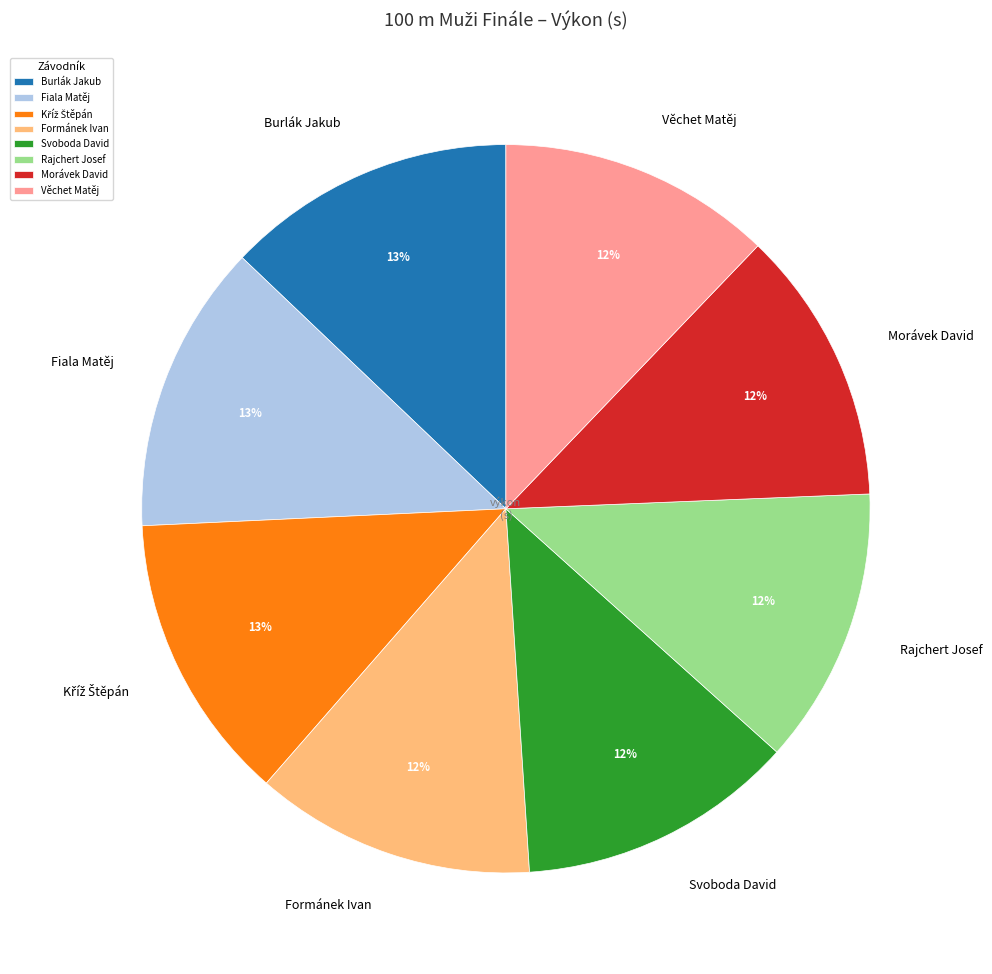

To the nearest percent, what is the difference between the Fiala Matěj and Věchet Matěj slice percentages?

1%